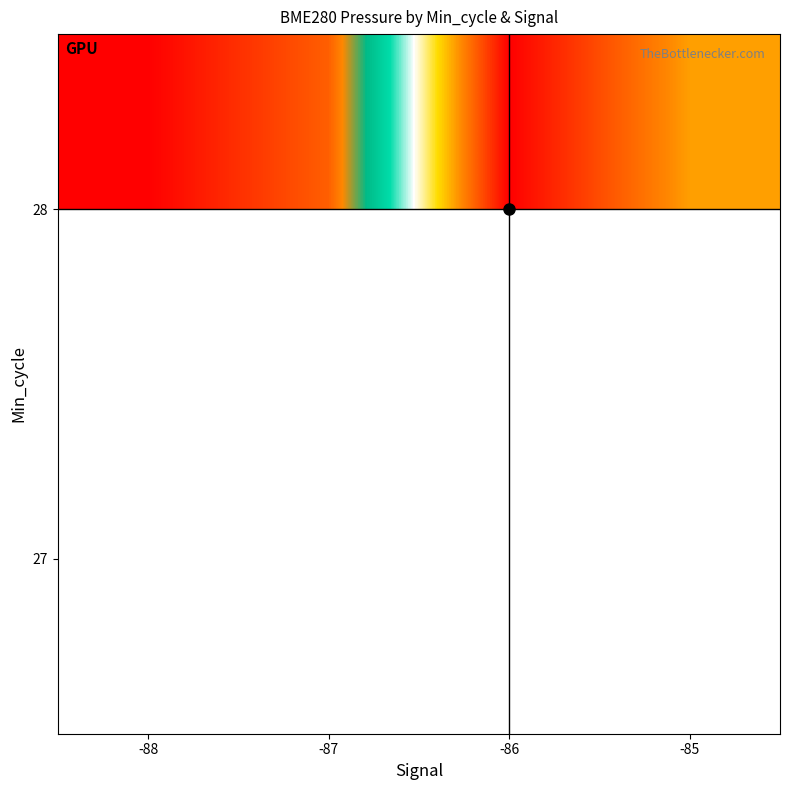

What is the difference between the second highest and second lowest values in the 28 series?

80.0